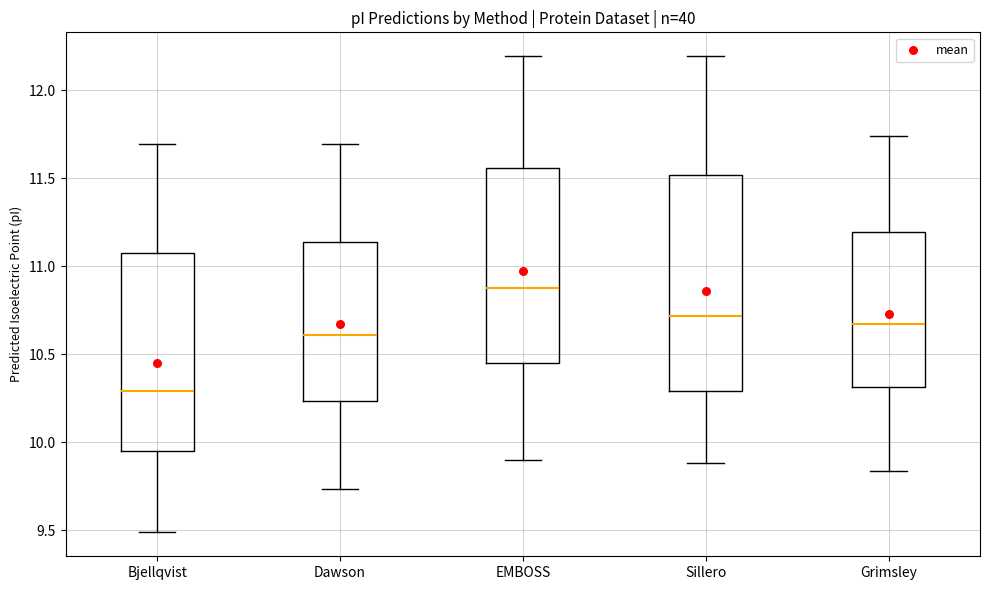

Reading left to right, transcribe this box plot: for each box, give where its median line is, the range the box spans, and where its two whiskers end, as read against the y-axis. The values are not printed on the chart, so give them approximately, as read against the axis.

Bjellqvist: median 10.30, box 9.95 to 11.05, whiskers 9.50 to 11.70
Dawson: median 10.60, box 10.25 to 11.15, whiskers 9.75 to 11.70
EMBOSS: median 10.90, box 10.45 to 11.55, whiskers 9.90 to 12.20
Sillero: median 10.70, box 10.30 to 11.50, whiskers 9.90 to 12.20
Grimsley: median 10.65, box 10.30 to 11.20, whiskers 9.85 to 11.75